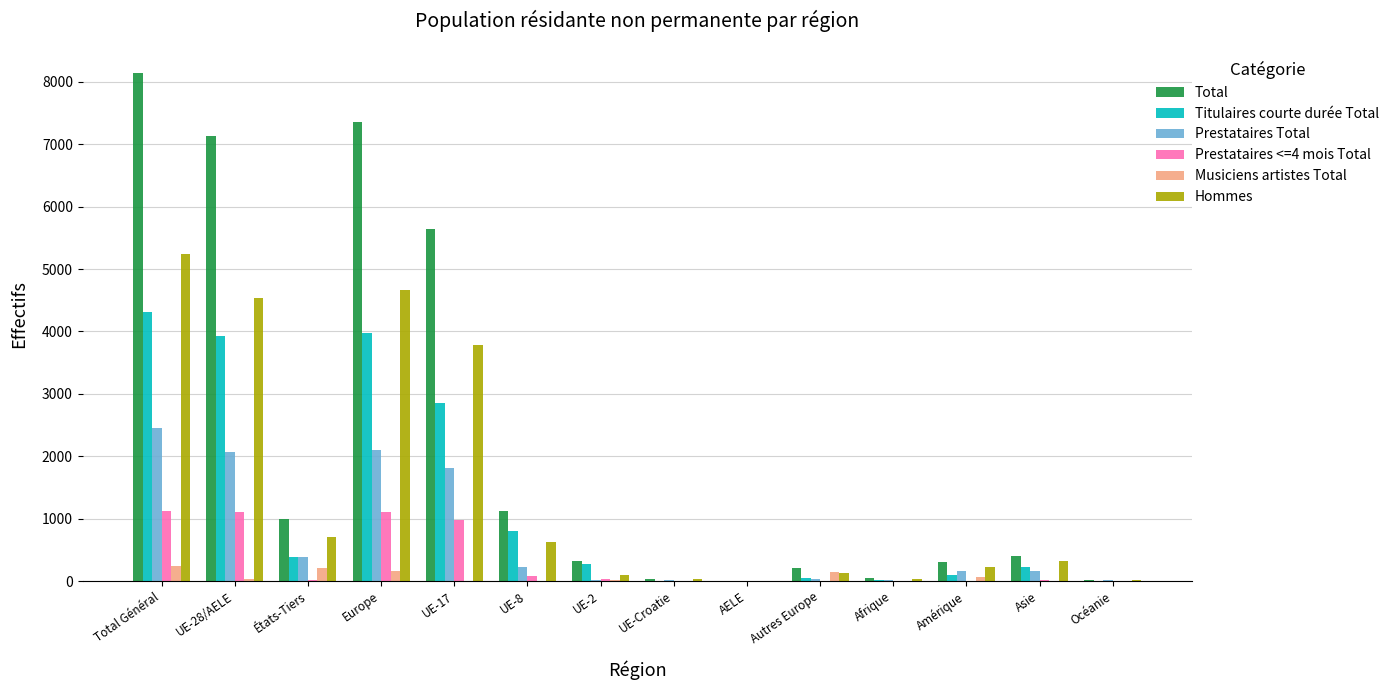

At which category is the sum across all series the highest?

Total Général